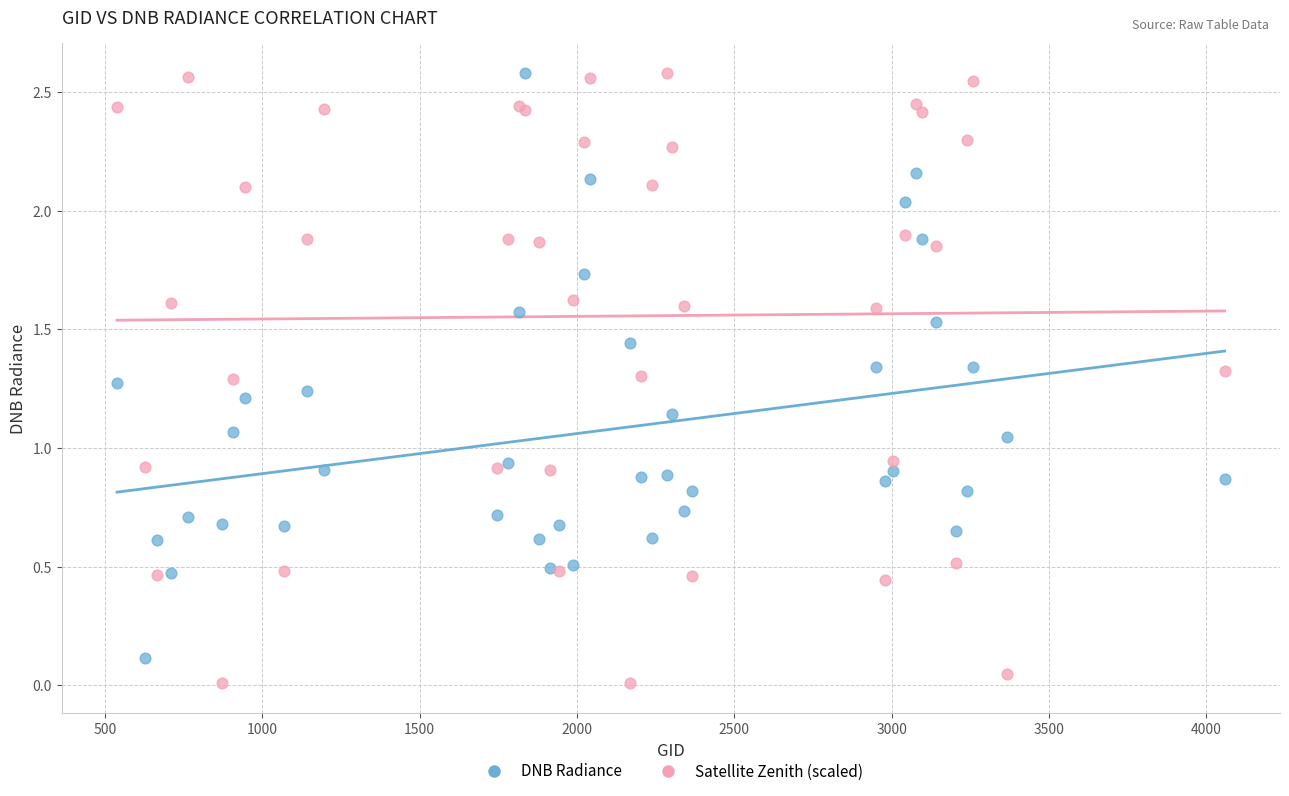

What is the X range (max minus min) for the scatter plot?

3519.0